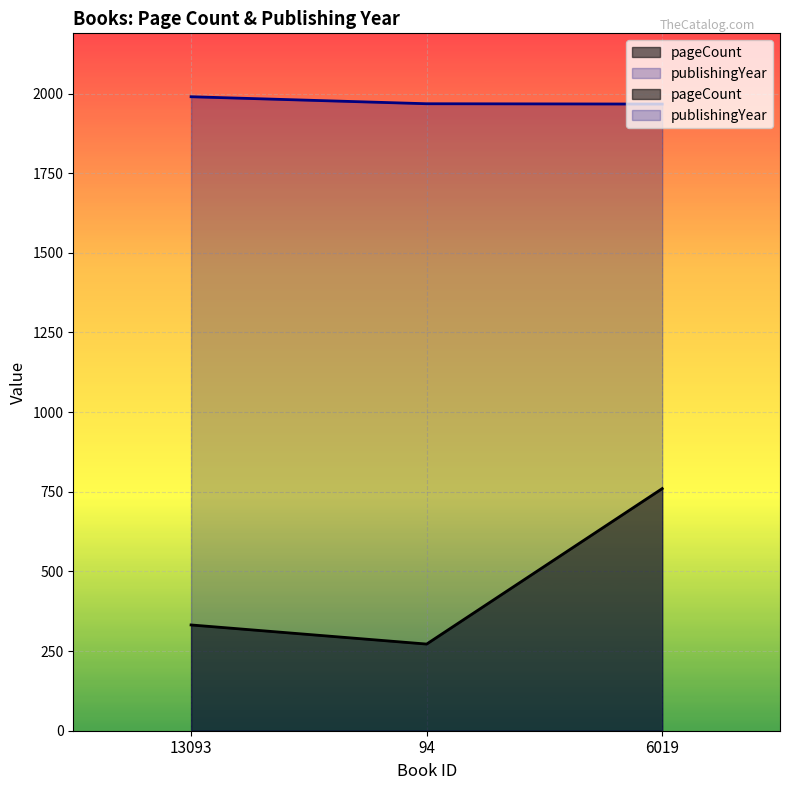

How many data points does each series have?

3